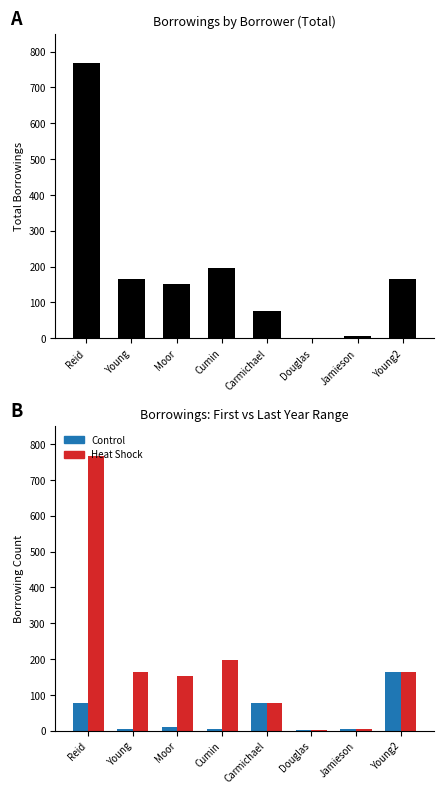

What is the sum of all Total Borrowings values?

1527